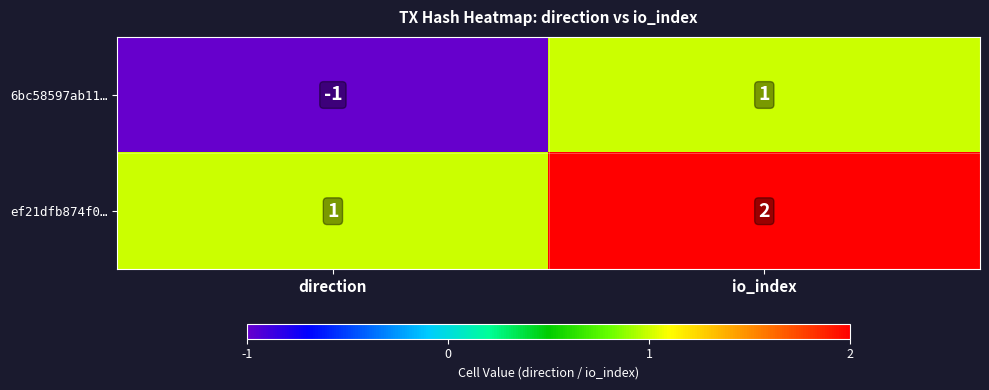

Which series changed the most between direction and io_index?

6bc58597ab11…